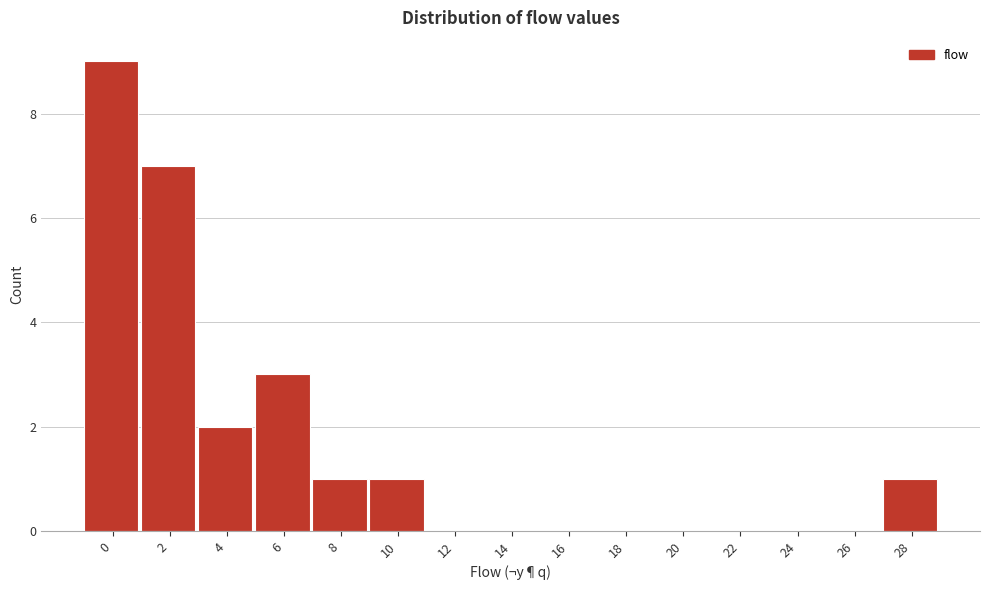

Reading right to left, extract all data points from this chart.

28=1	26=0	24=0	22=0	20=0	18=0	16=0	14=0	12=0	10=1	8=1	6=3	4=2	2=7	0=9